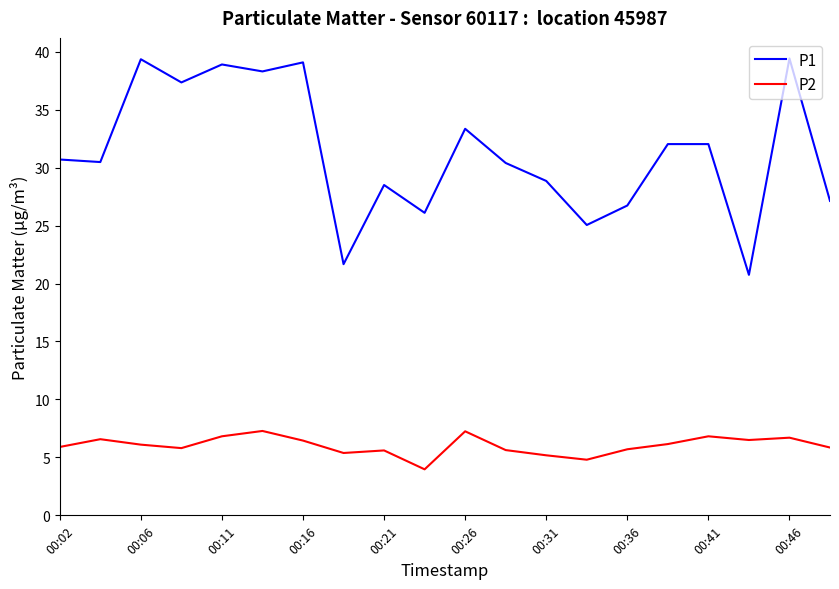

Which series has the largest range (max minus min)?

P1